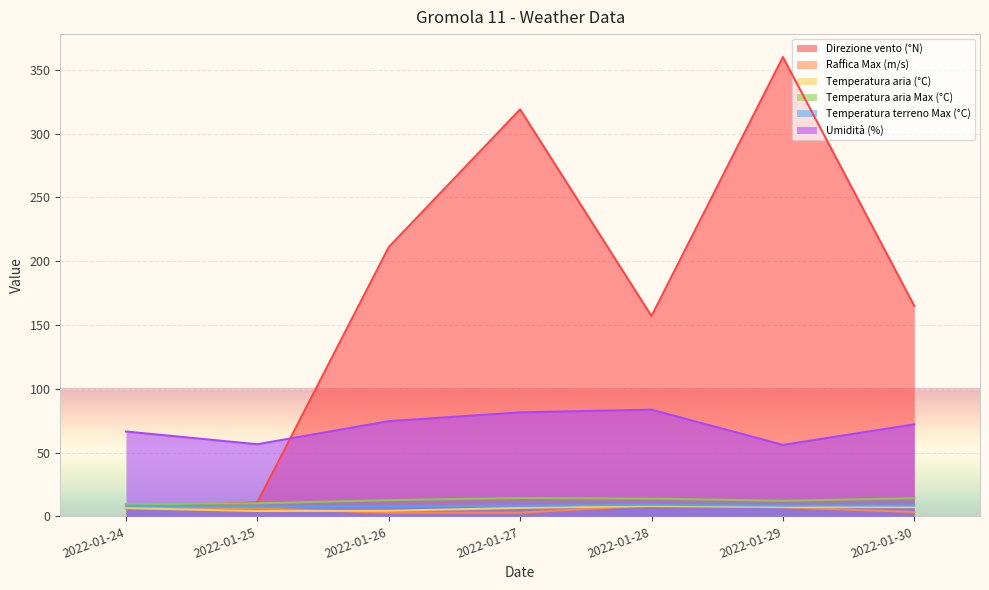

How many data points does each series have?

7